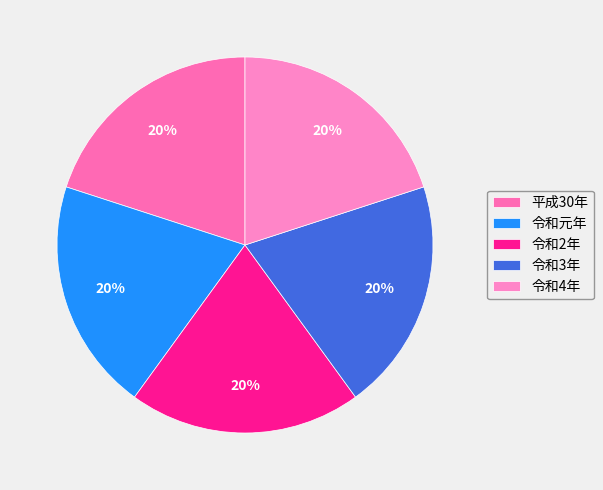

What portion of the pie excludes 令和4年?

80.0%